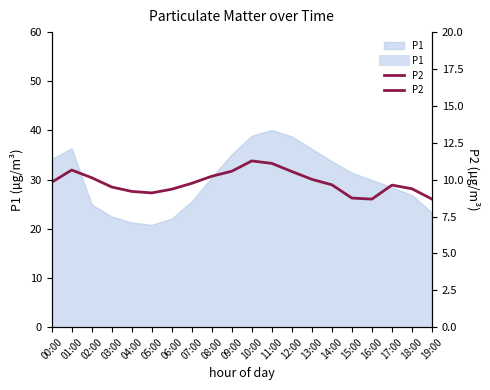

What is the label of the 11th point from the right?

09:00